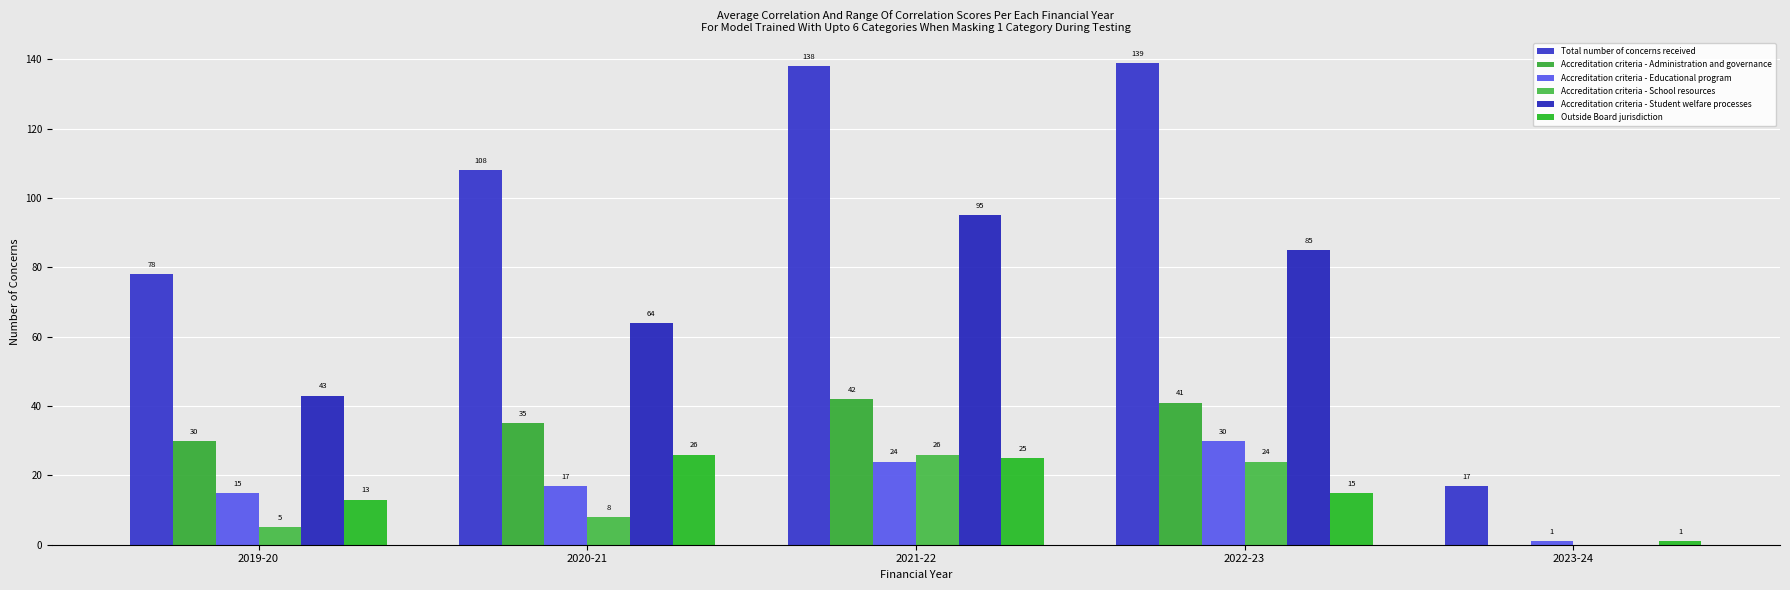

Reading left to right, transcribe all the data shown in this chart.

Total number of concerns received: 78	108	138	139	17
Accreditation criteria - Administration and governance: 30	35	42	41	0
Accreditation criteria - Educational program: 15	17	24	30	1
Accreditation criteria - School resources: 5	8	26	24	0
Accreditation criteria - Student welfare processes: 43	64	95	85	0
Outside Board jurisdiction: 13	26	25	15	1